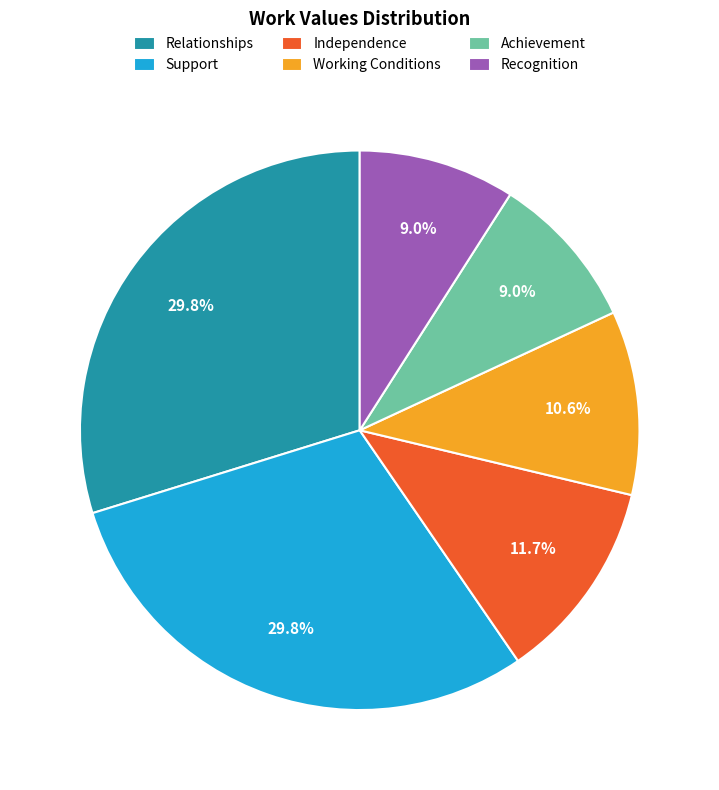

How much of the chart is everything except Achievement?

91.0%